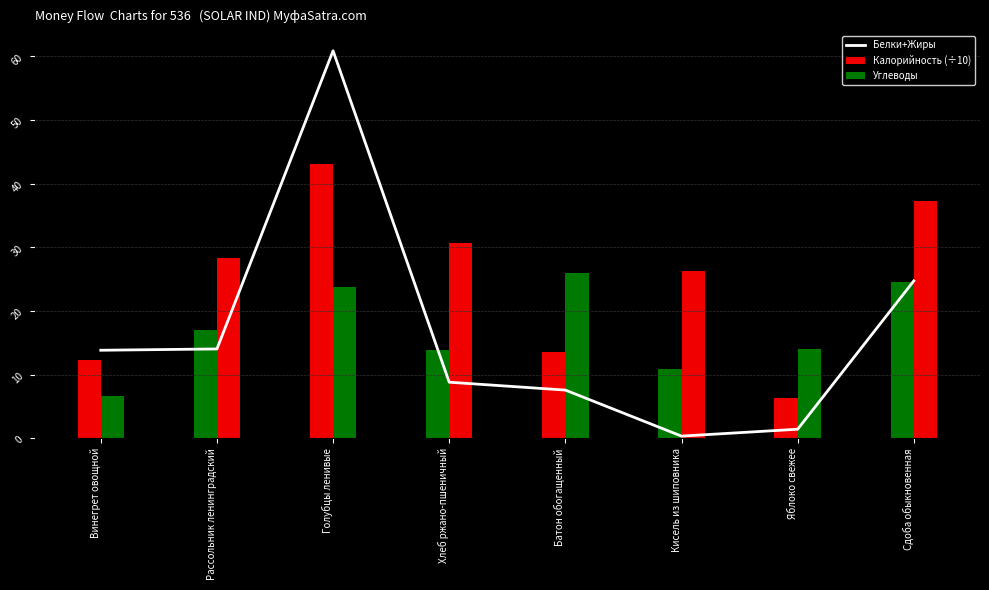

Rank the series by their average value, from lowest to highest.

Белки+Жиры, Калорийность (÷10), Углеводы